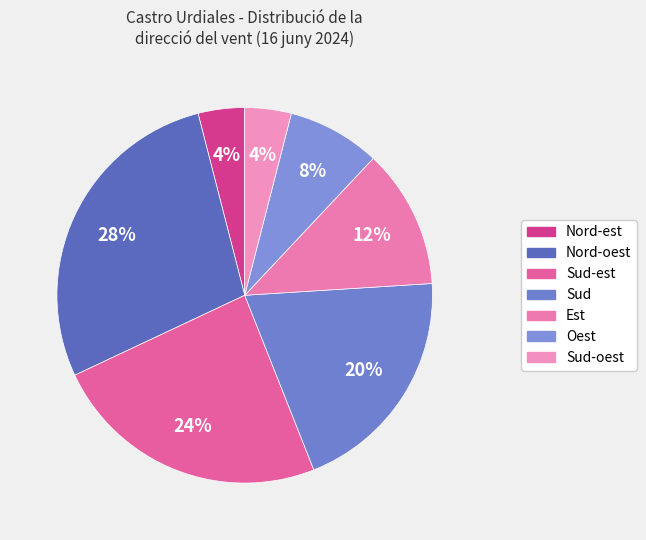

Count the number of slices in the pie.

7